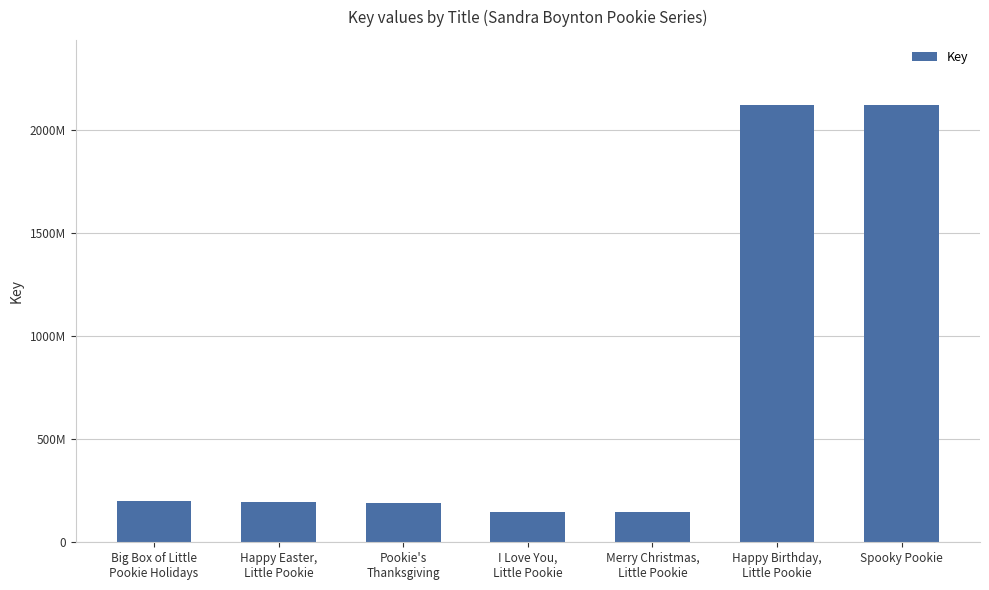

The value at Spooky Pookie is 2119435423. True or false?

True